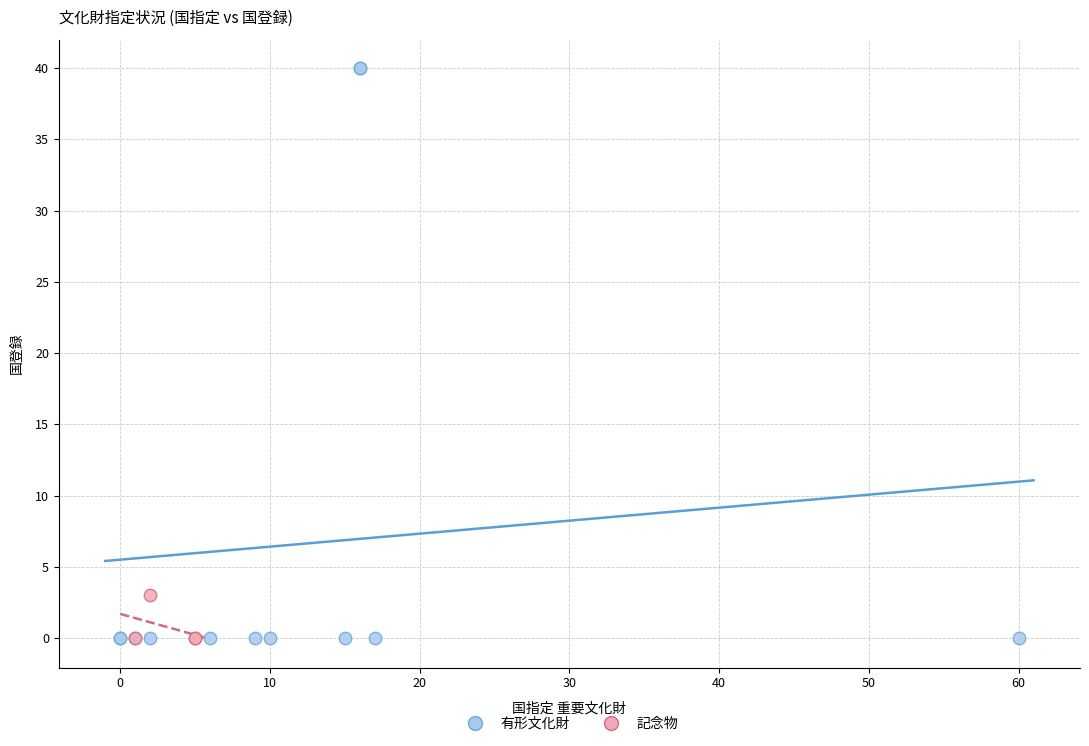

Which series has the widest spread of Y values?

有形文化財